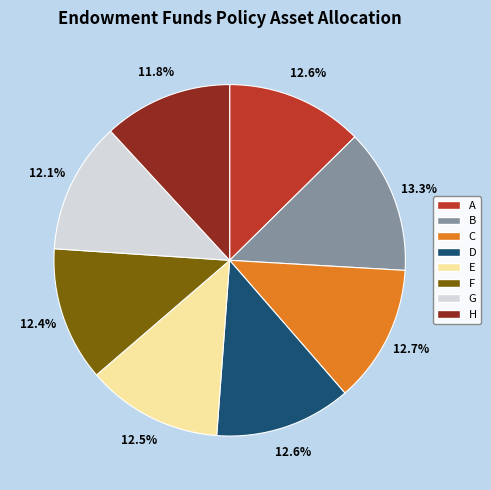

Is the sum of A and C greater than half?

No